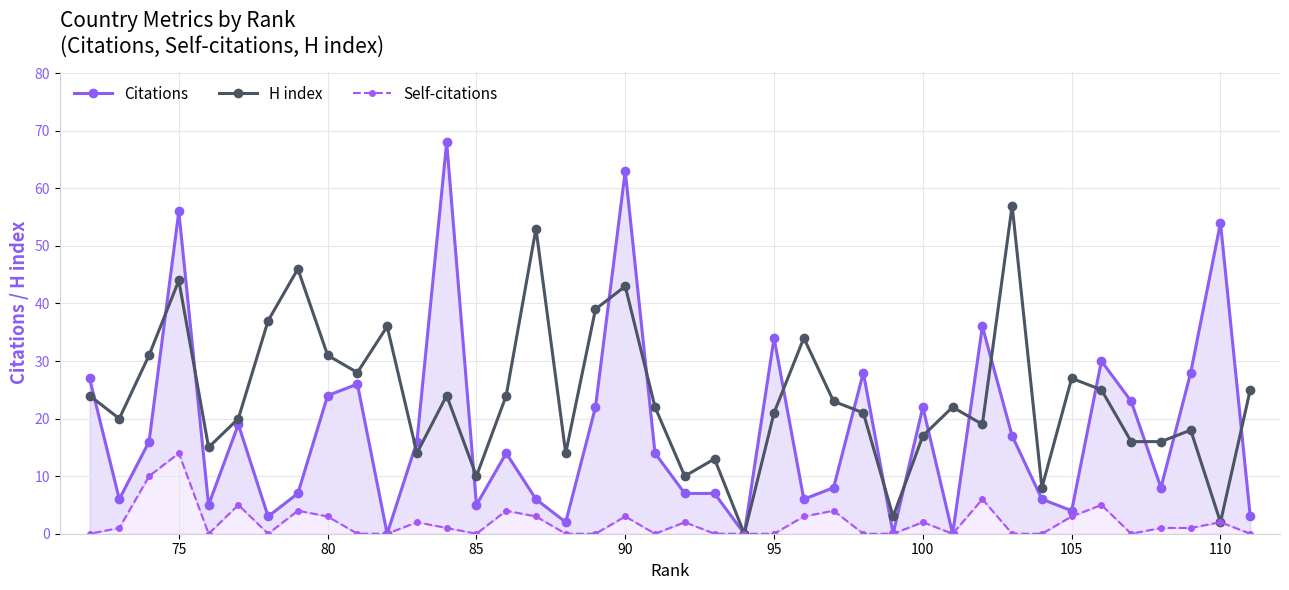

How many data points in Citations are less than 14?

19